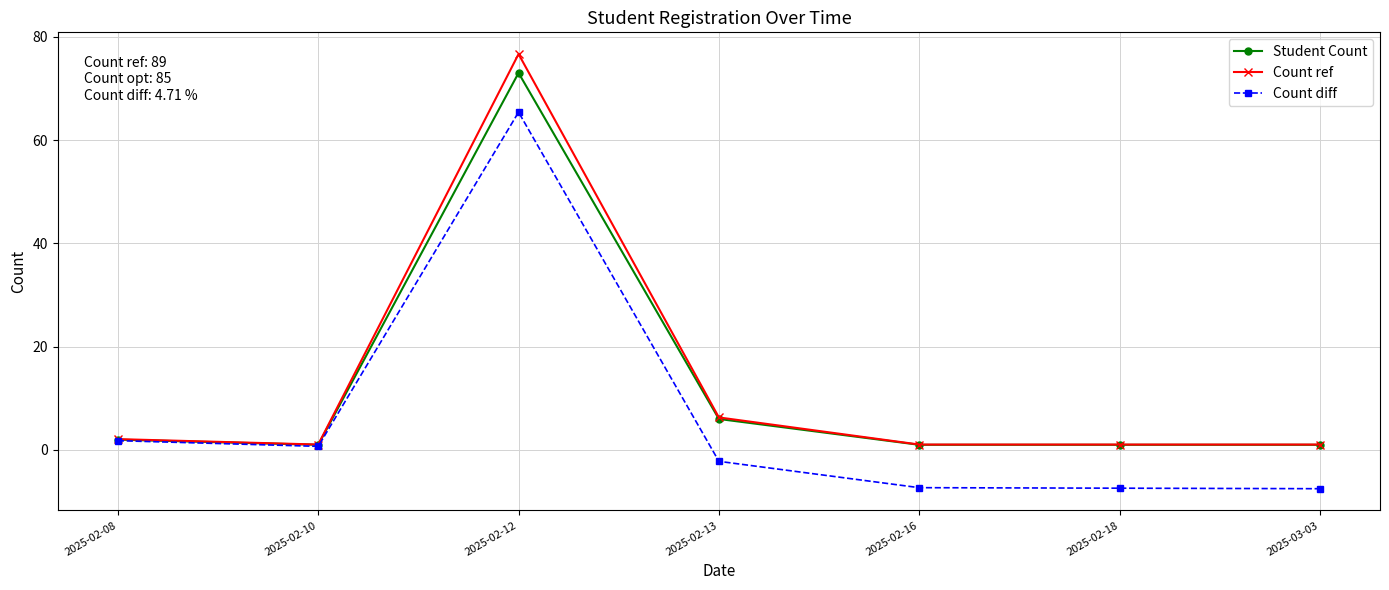

Where is the first local minimum for Student Count?

2025-02-10